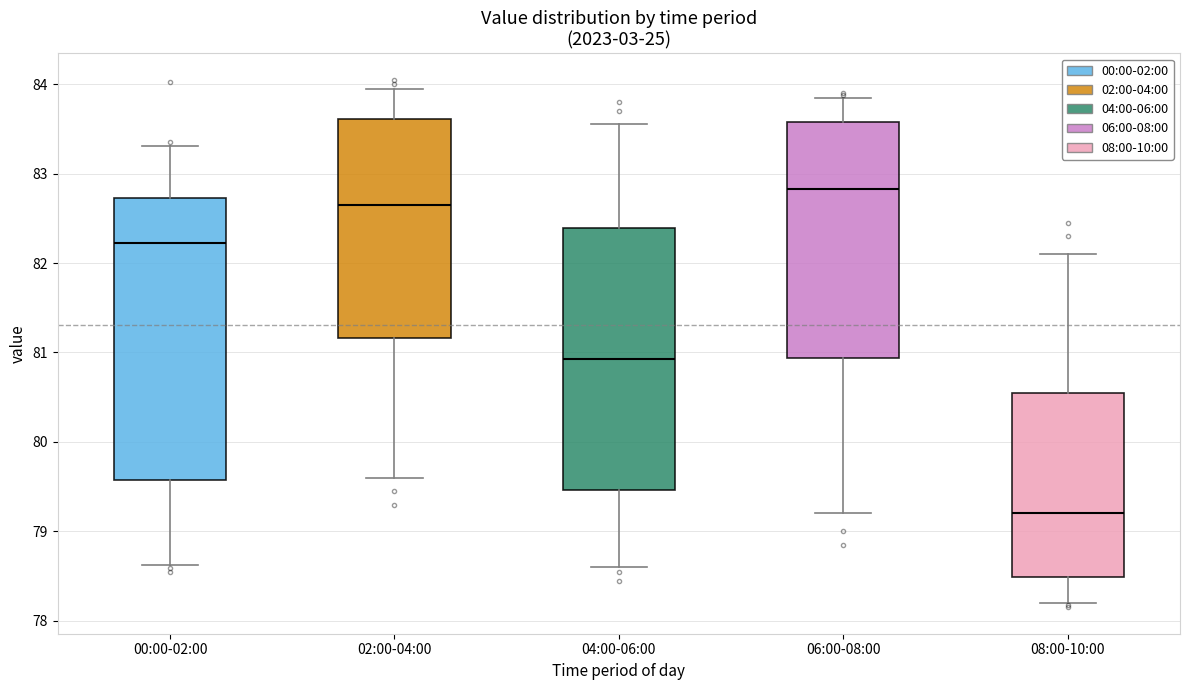

Where does the lower whisker of the box for 04:00-06:00 end on the y-axis? The values are not printed on the chart, so give them approximately, as read against the axis.

78.6